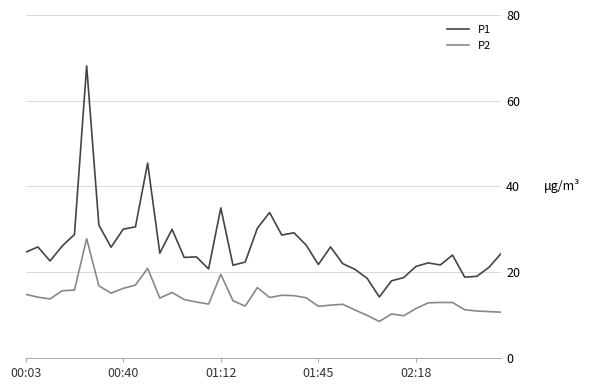

What is the maximum value for P1?

68.1